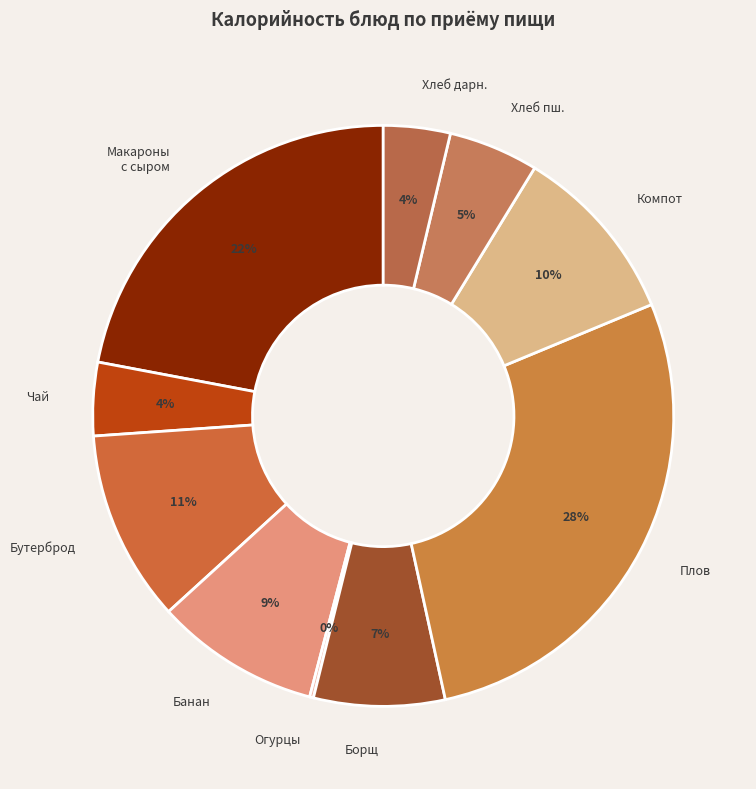

Is it true that Макароны с сыром is 22% of the pie?

True